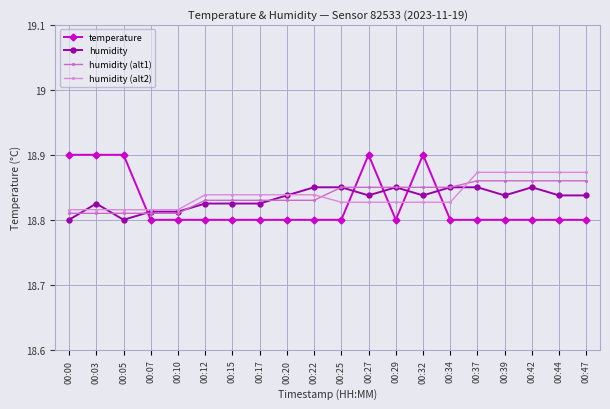

The value of humidity (alt1) at 00:42 is 18.9. True or false?

True